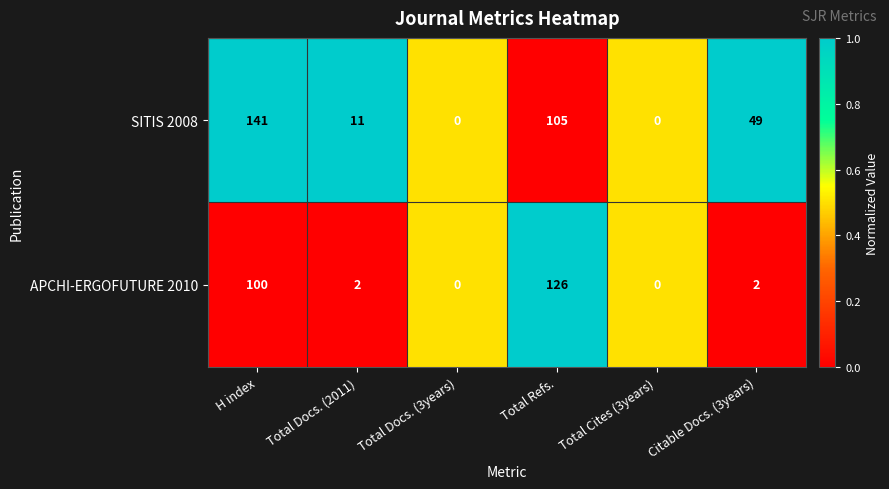

What is the total value across all series at Total Cites (3years)?

0